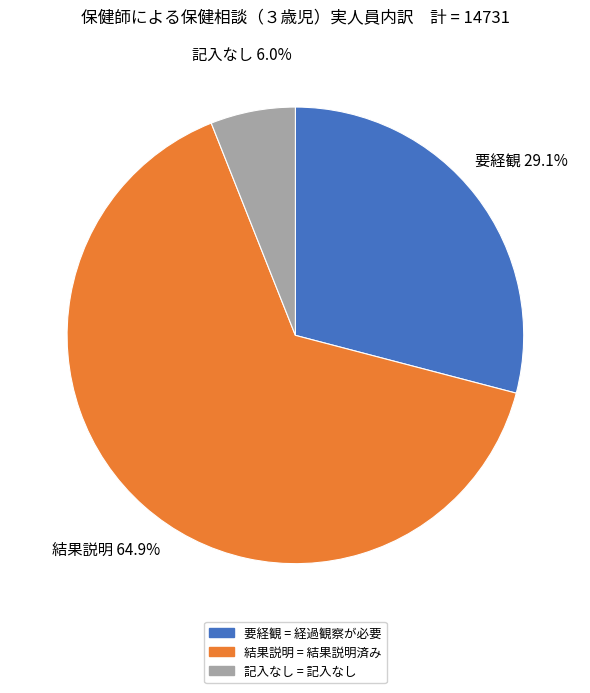

How much of the chart is everything except 記入なし?

94.0%